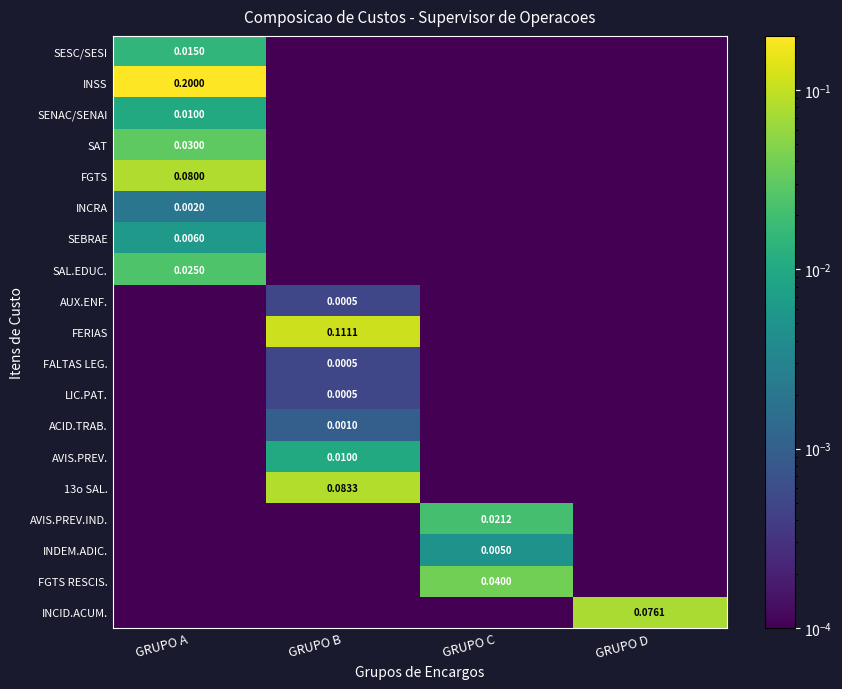

Is the value of SAL.EDUC. at GRUPO A greater than the value of SENAC/SENAI at GRUPO A?

Yes